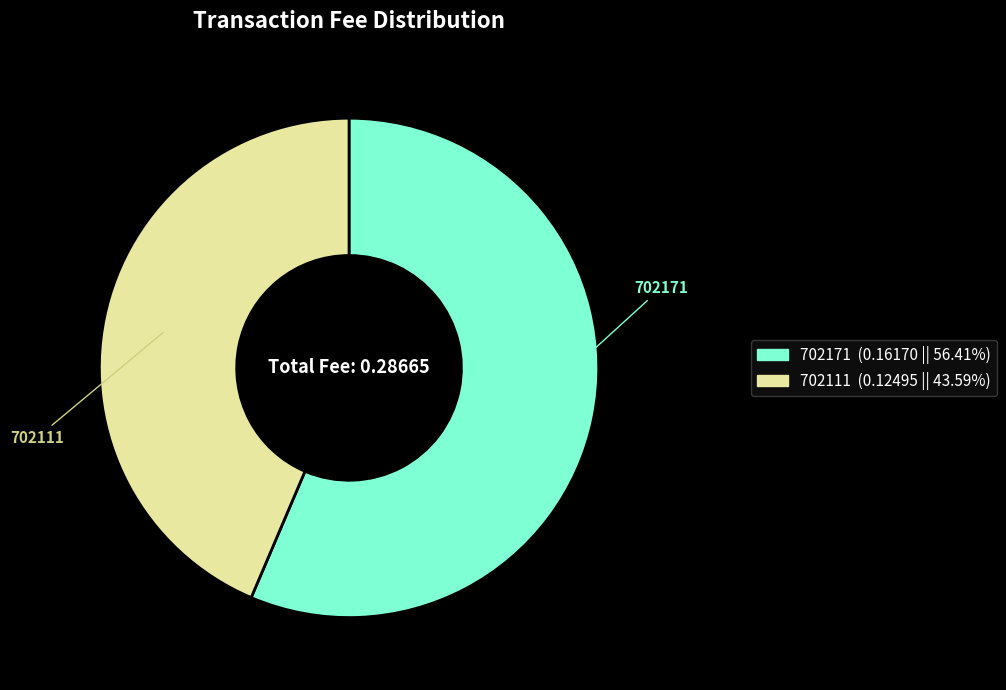

Count the number of slices in the pie.

2